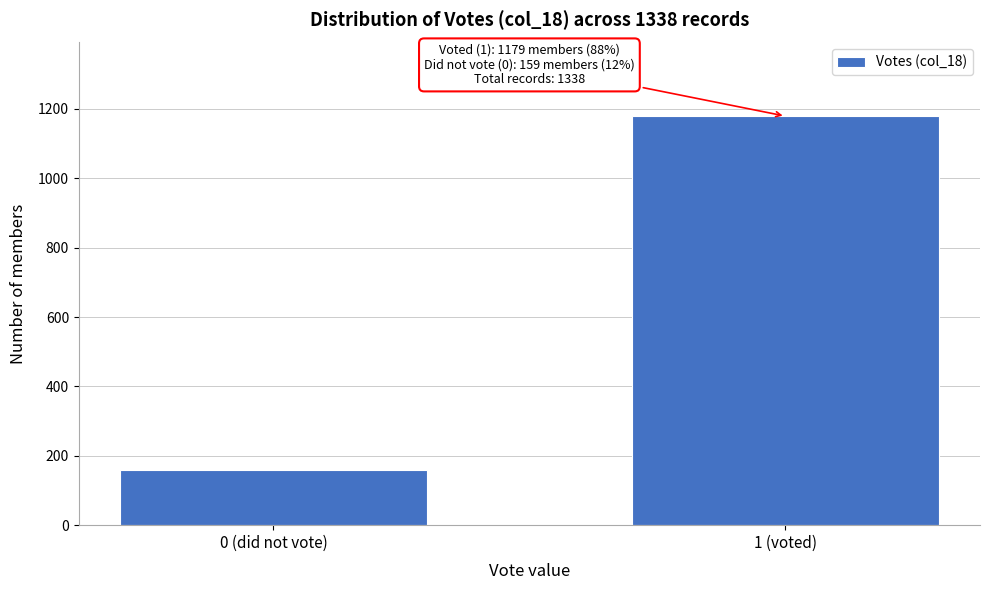

Reading left to right, what are all the values shown in this chart?

159	1179